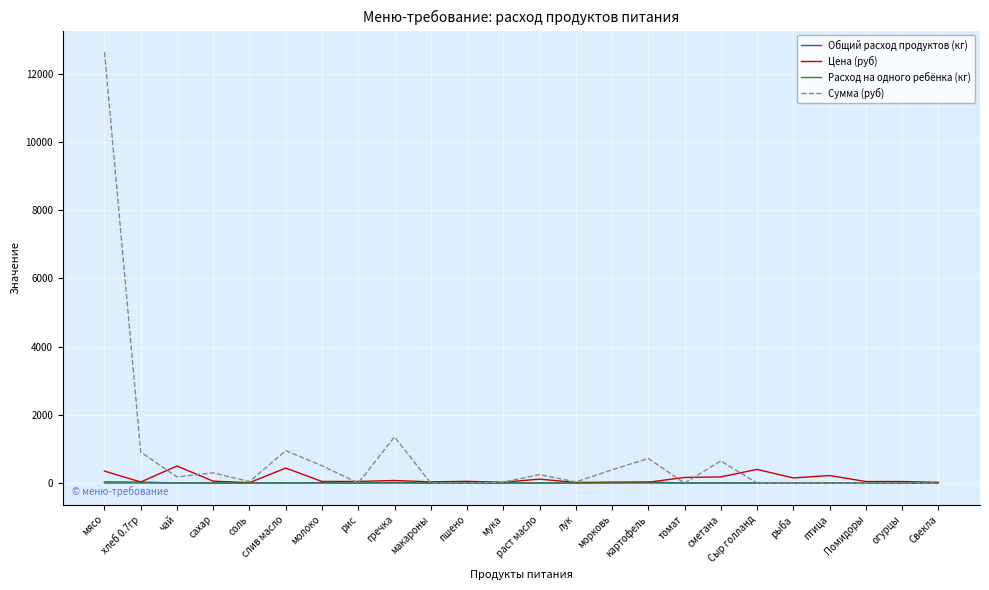

Which category has the highest value across all series?

мясо